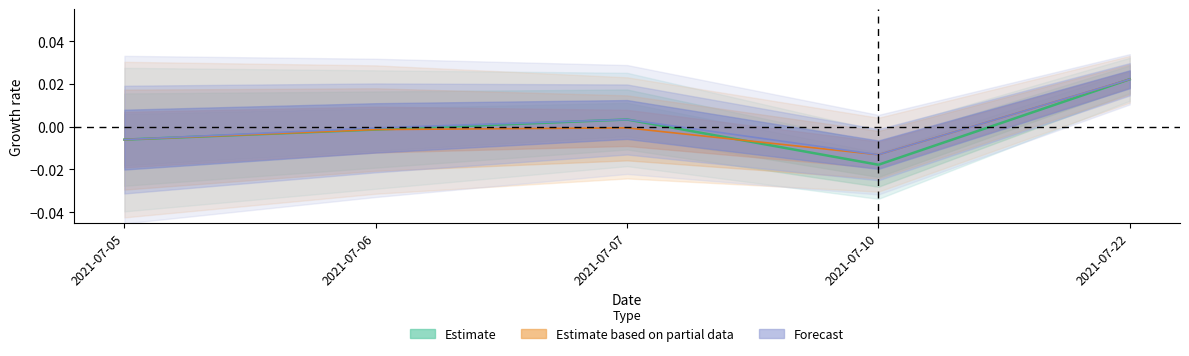

How many interior local valleys does the Forecast series have?

1